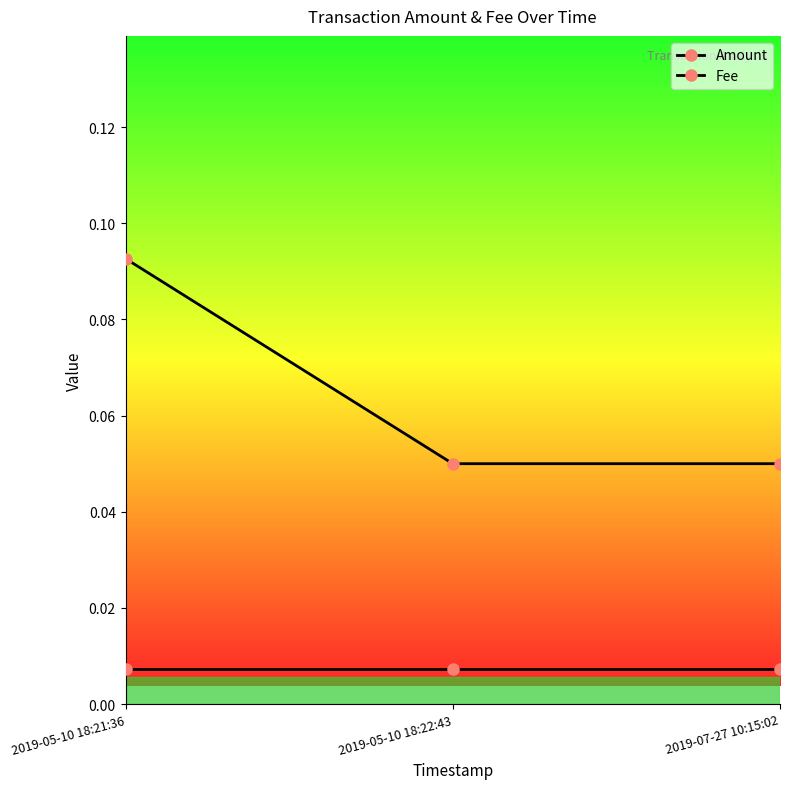

Does the chart have visible grid lines?

No